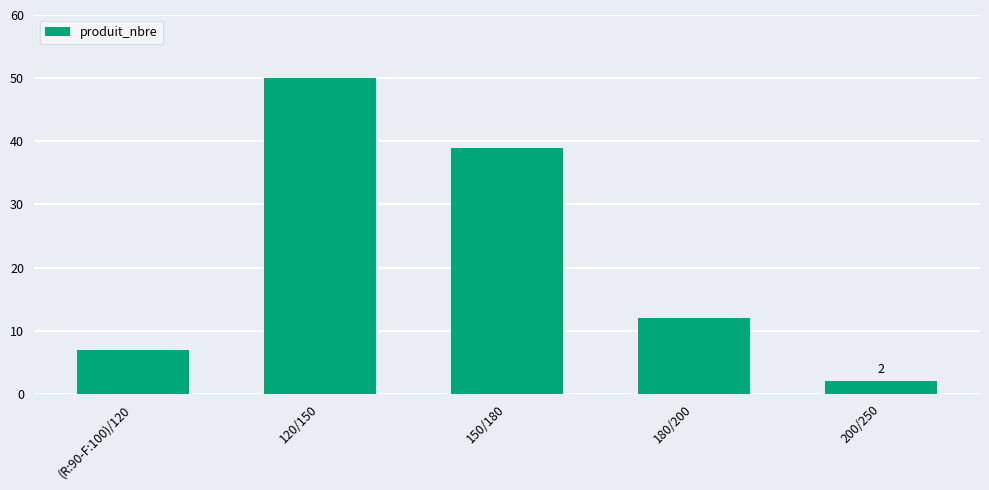

Reading right to left, transcribe all the data shown in this chart.

2	12	39	50	7